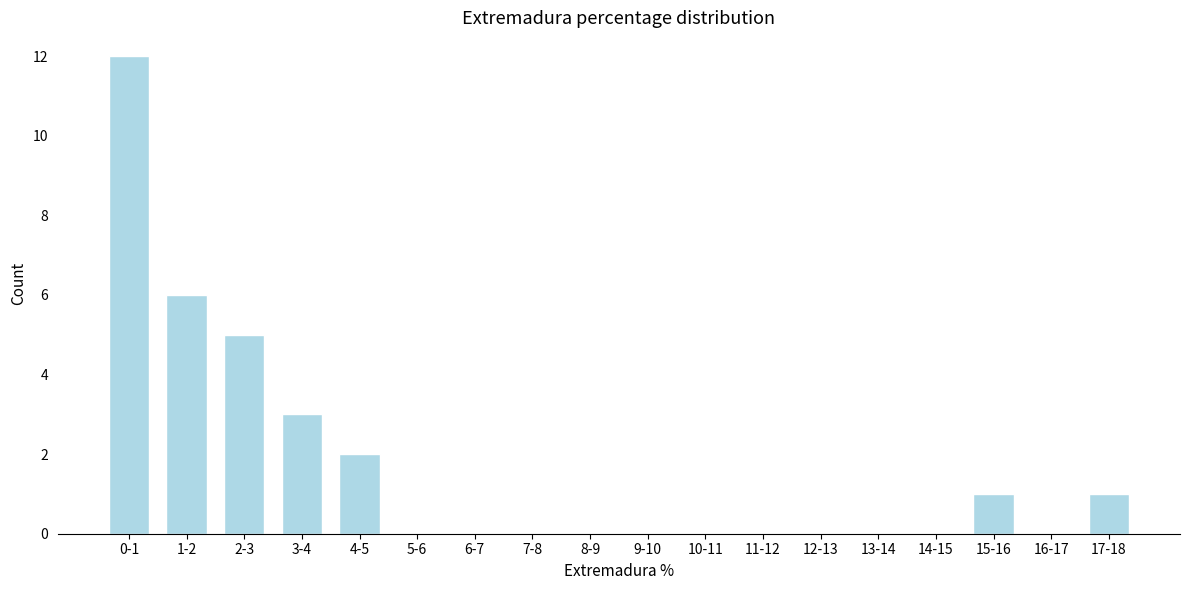

Reading left to right, extract all data points from this chart.

0-1=12	1-2=6	2-3=5	3-4=3	4-5=2	5-6=0	6-7=0	7-8=0	8-9=0	9-10=0	10-11=0	11-12=0	12-13=0	13-14=0	14-15=0	15-16=1	16-17=0	17-18=1